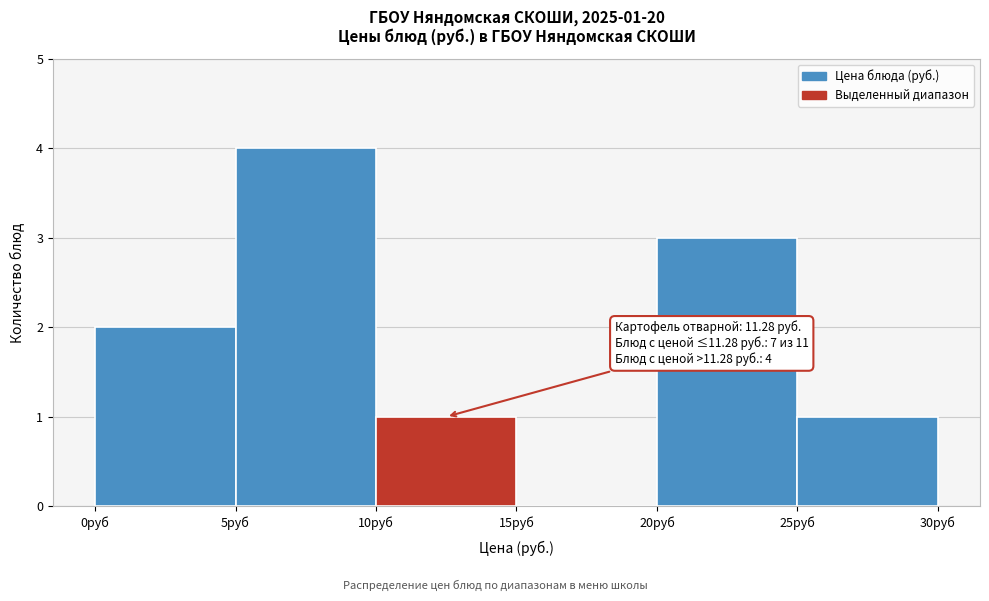

Which range on the x-axis has the tallest bar?

5 to 10